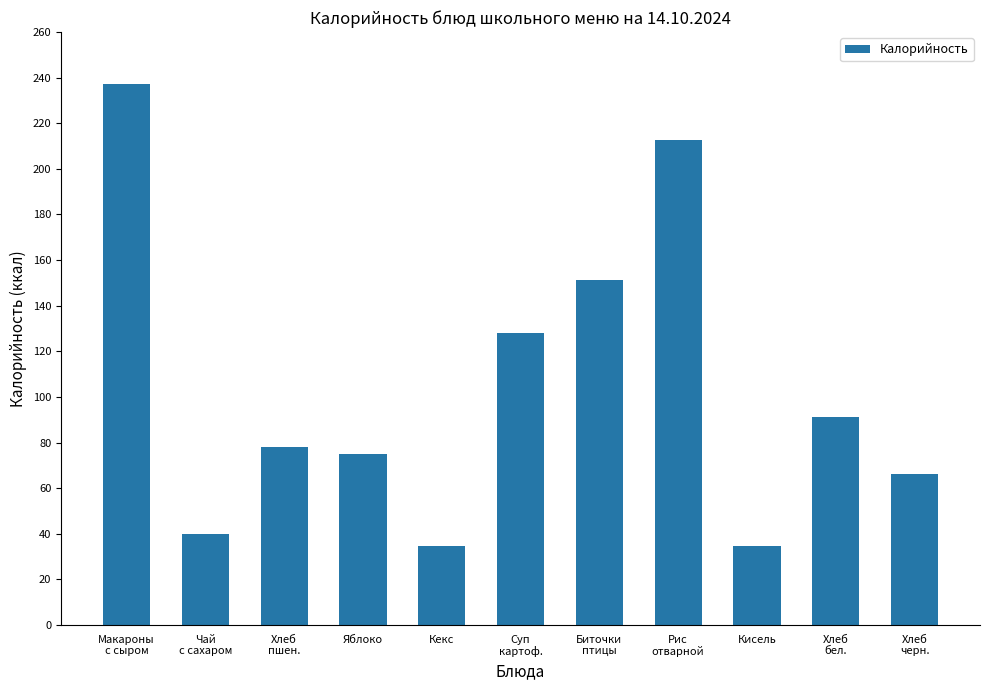

Does the chart contain stacked bars?

No